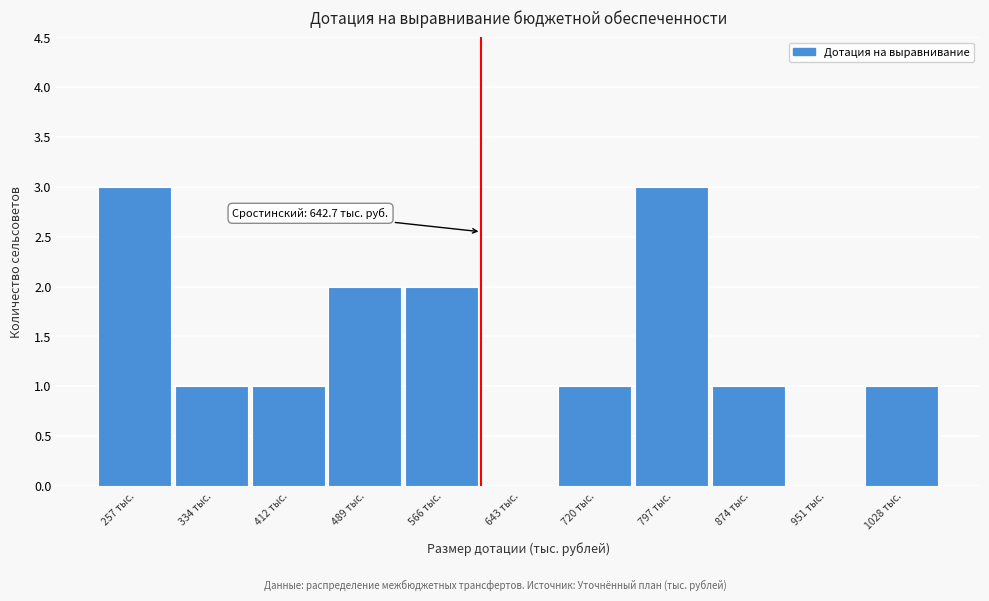

Reading left to right, transcribe all the data shown in this chart.

257 тыс.=3	334 тыс.=1	412 тыс.=1	489 тыс.=2	566 тыс.=2	643 тыс.=0	720 тыс.=1	797 тыс.=3	874 тыс.=1	951 тыс.=0	1028 тыс.=1